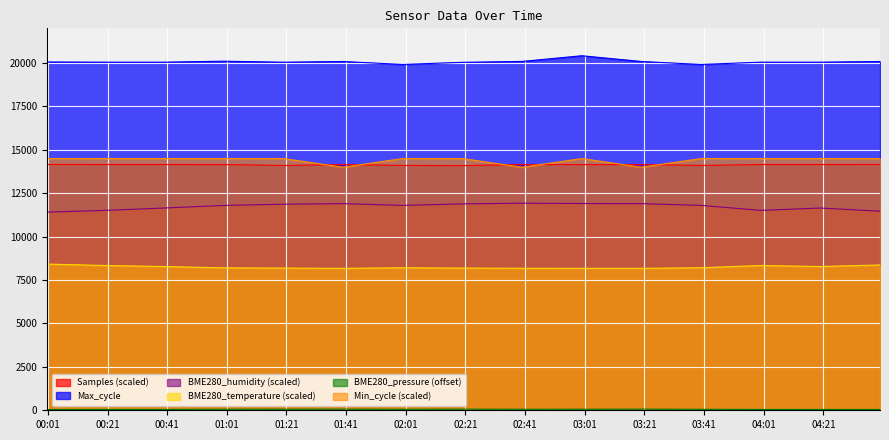

What is the sum of all BME280_temperature values?

123740.0